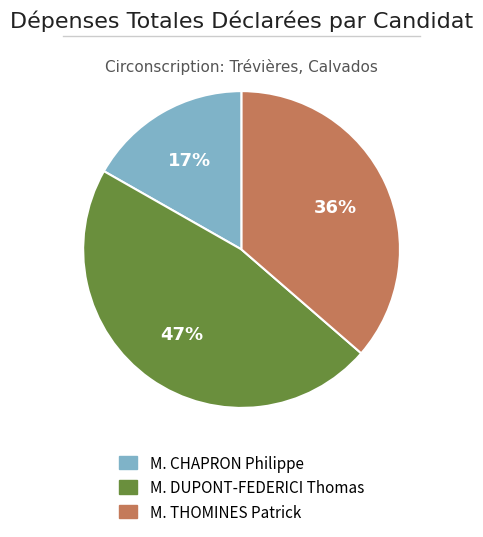

Between M. CHAPRON Philippe and M. DUPONT-FEDERICI Thomas, which is larger?

M. DUPONT-FEDERICI Thomas